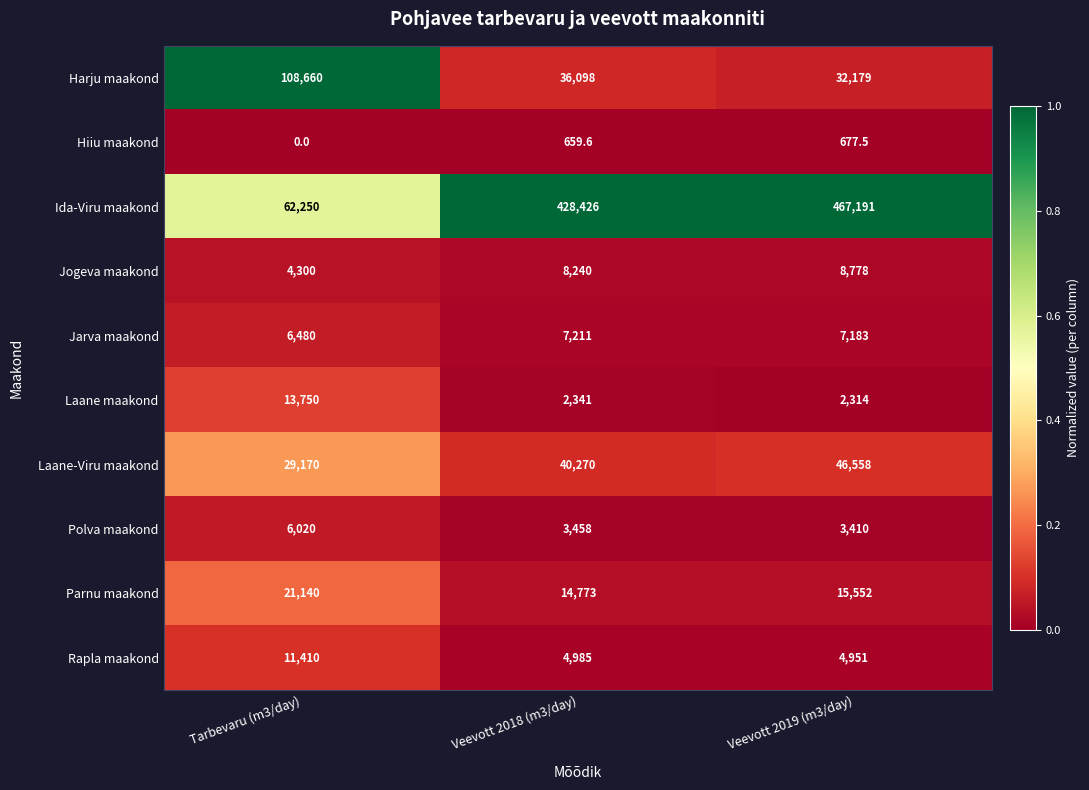

What is the approximate value of Polva maakond at Veevott 2019 (m3/day)?

3410.0